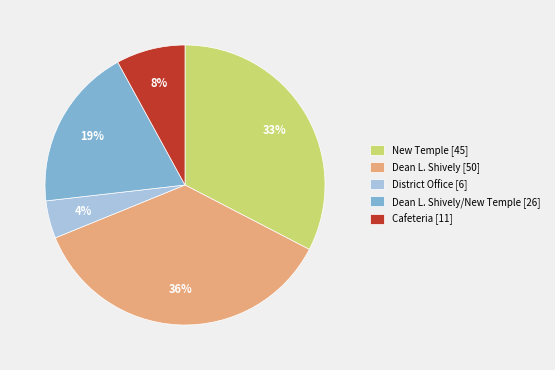

How many slices are in this pie chart?

5